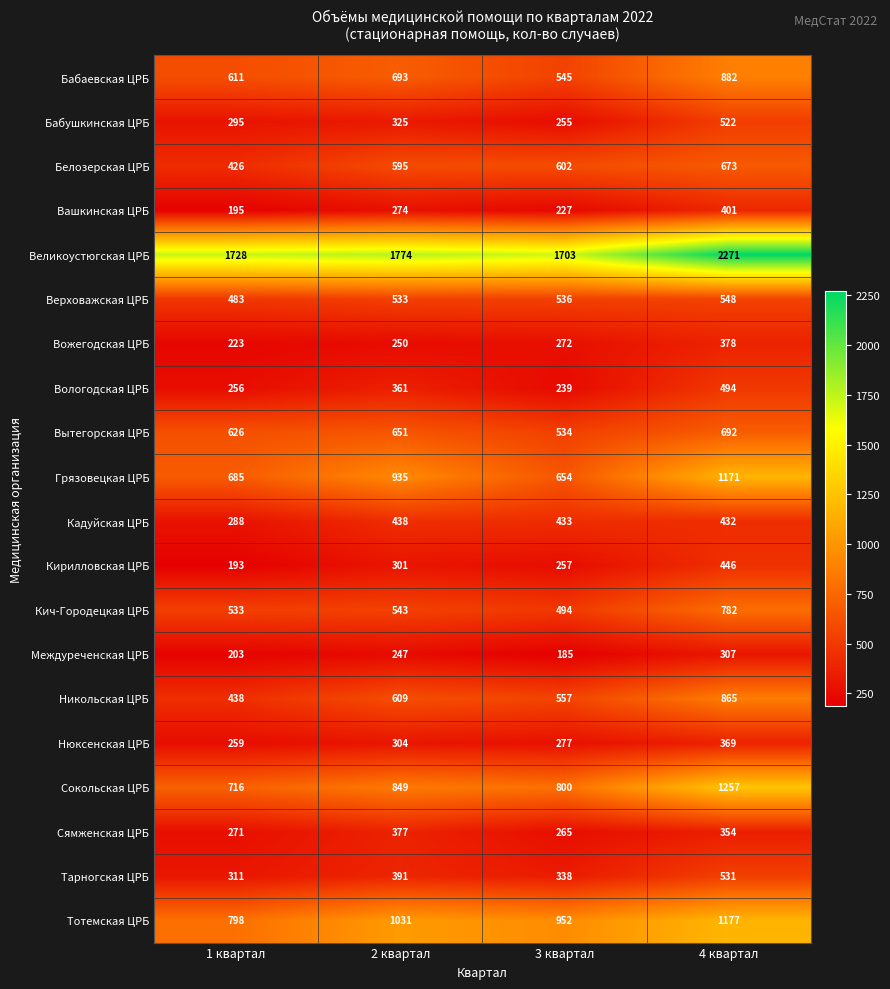

What is the spread (max minus min) of values at 1 квартал?

1535